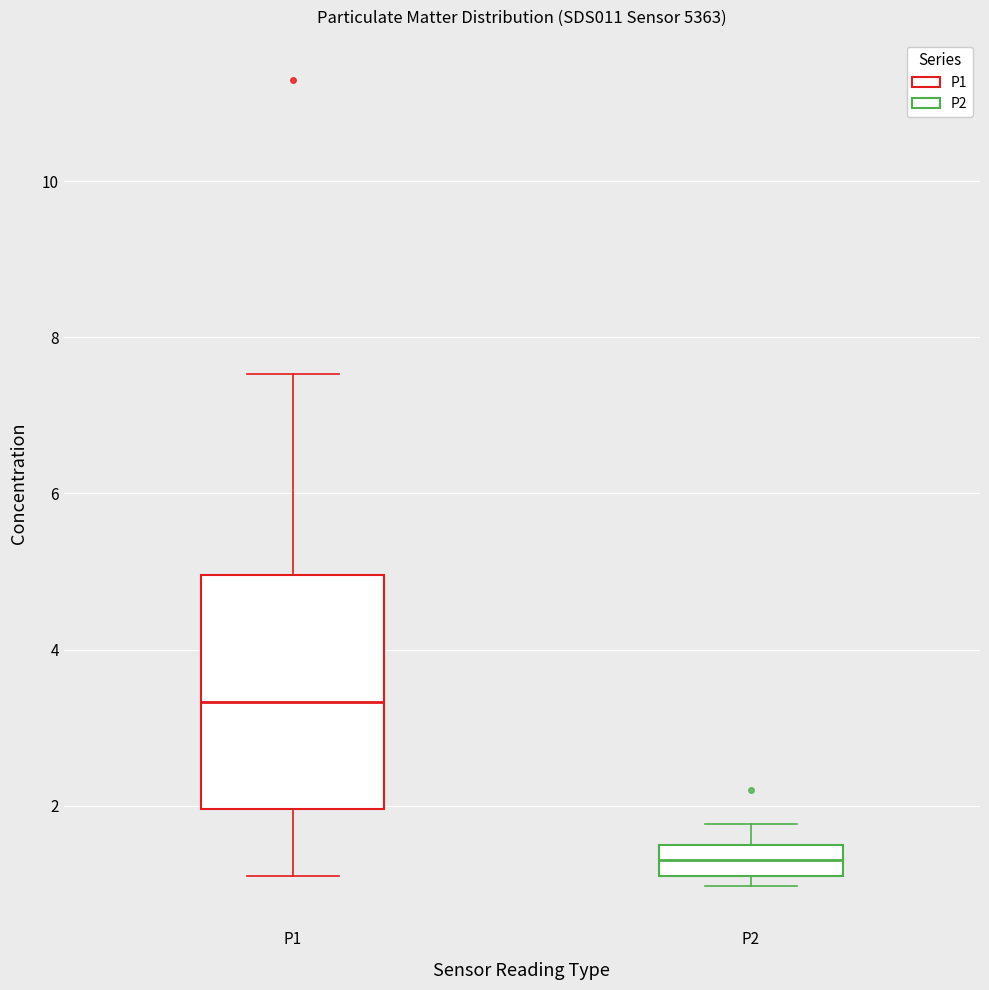

Which box's median line is the highest?

P1